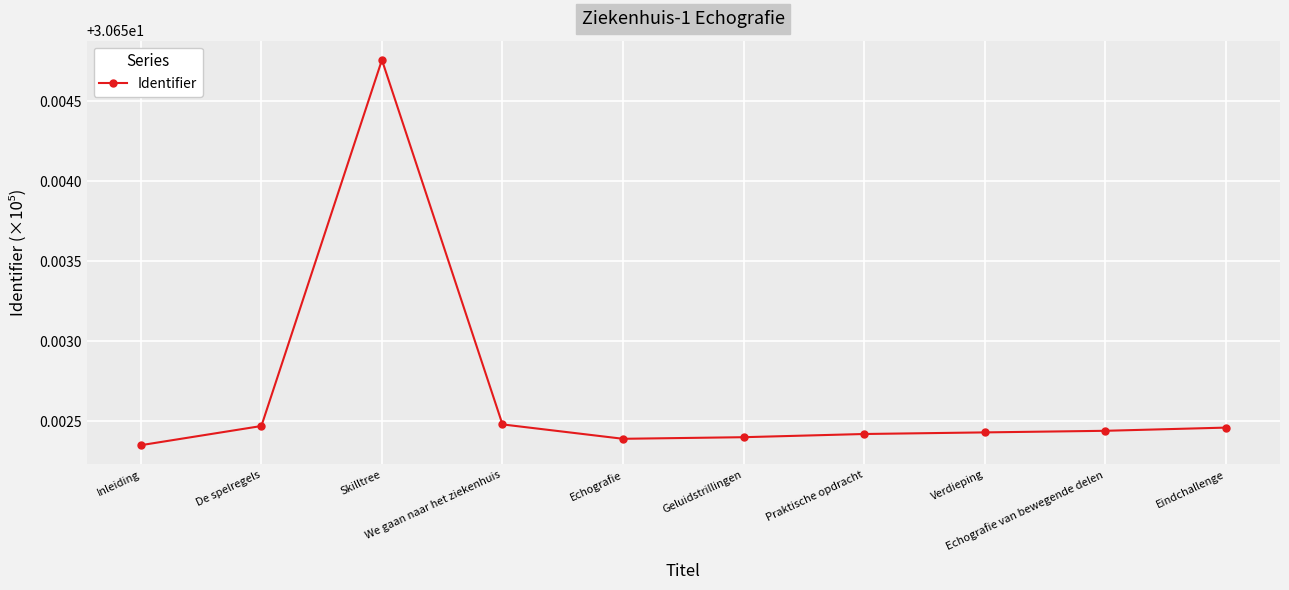

Count the number of data series in this chart.

1